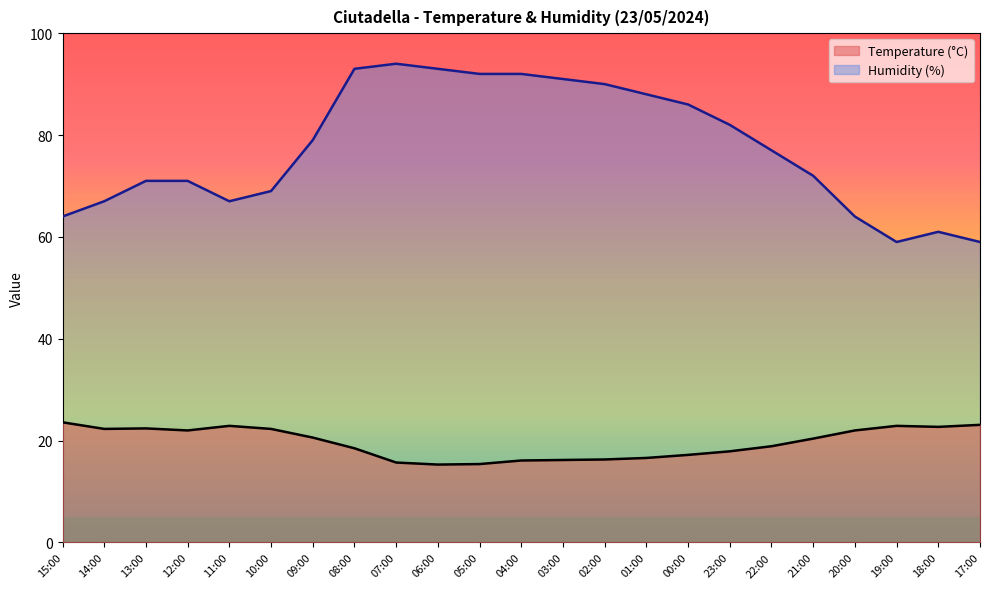

Count the number of categories in the chart.

23